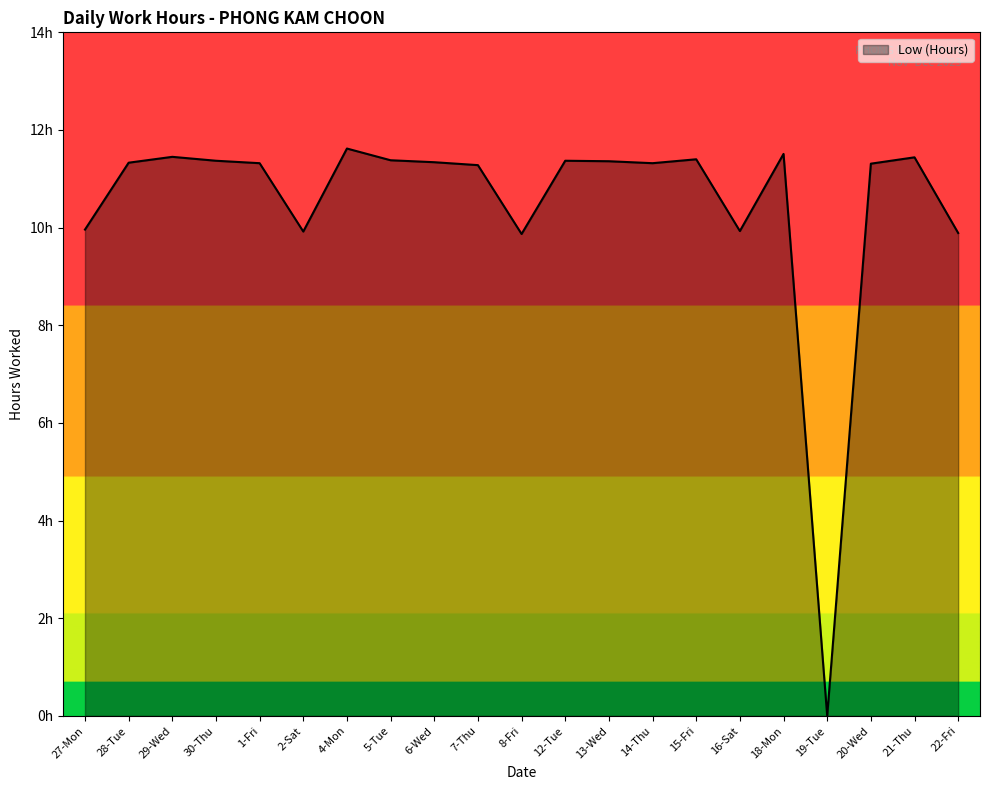

Reading left to right, extract all data points from this chart.

10.0	11.3	11.4	11.4	11.3	9.9	11.6	11.4	11.3	11.3	9.9	11.4	11.4	11.3	11.4	9.9	11.5	0.0	11.3	11.4	9.9